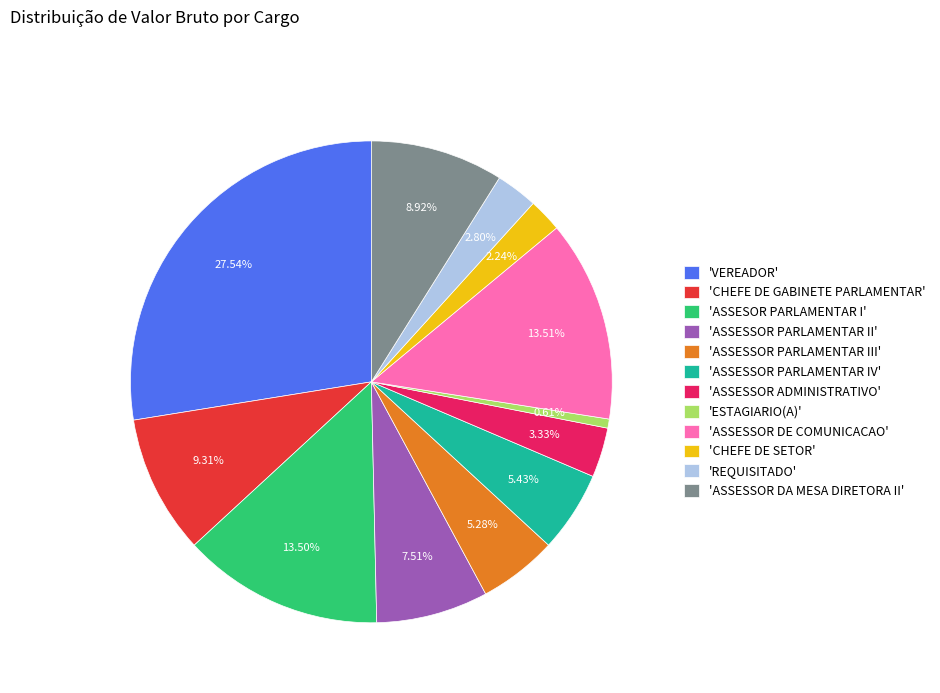

Which slice is the largest?

'VEREADOR'